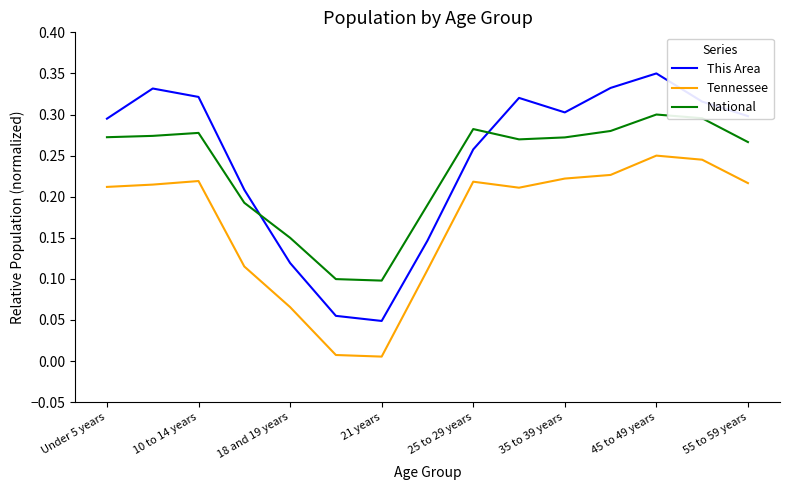

List the series in order of their peak value, highest first.

This Area, National, Tennessee